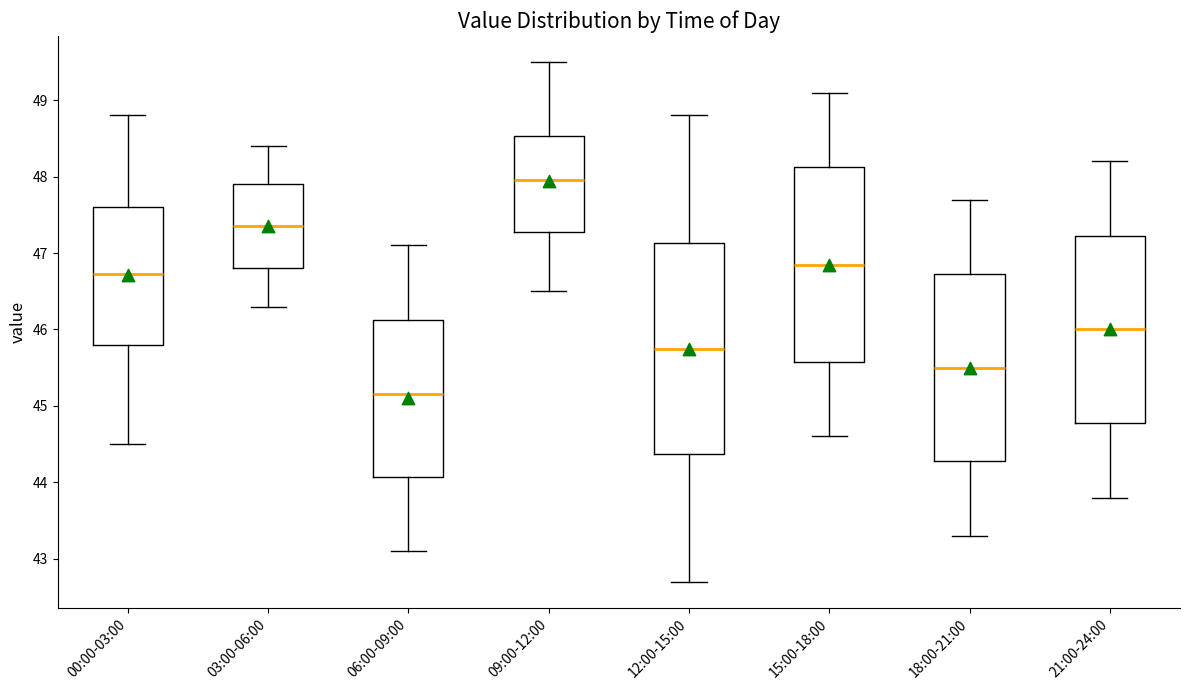

Reading left to right, transcribe this box plot: for each box, give where its median line is, the range the box spans, and where its two whiskers end, as read against the y-axis. The values are not printed on the chart, so give them approximately, as read against the axis.

00:00-03:00: median 46.7, box 45.8 to 47.6, whiskers 44.5 to 48.8
03:00-06:00: median 47.4, box 46.8 to 47.9, whiskers 46.3 to 48.4
06:00-09:00: median 45.2, box 44.1 to 46.1, whiskers 43.1 to 47.1
09:00-12:00: median 48.0, box 47.3 to 48.5, whiskers 46.5 to 49.5
12:00-15:00: median 45.8, box 44.4 to 47.1, whiskers 42.7 to 48.8
15:00-18:00: median 46.9, box 45.6 to 48.1, whiskers 44.6 to 49.1
18:00-21:00: median 45.5, box 44.3 to 46.7, whiskers 43.3 to 47.7
21:00-24:00: median 46.0, box 44.8 to 47.2, whiskers 43.8 to 48.2